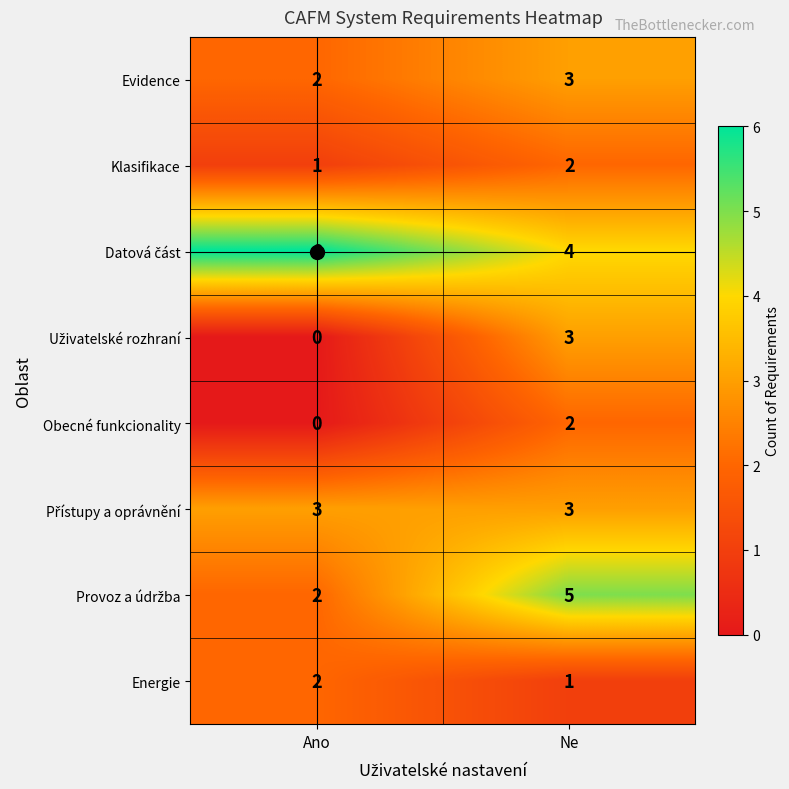

At which category is the sum across all series the highest?

Ne